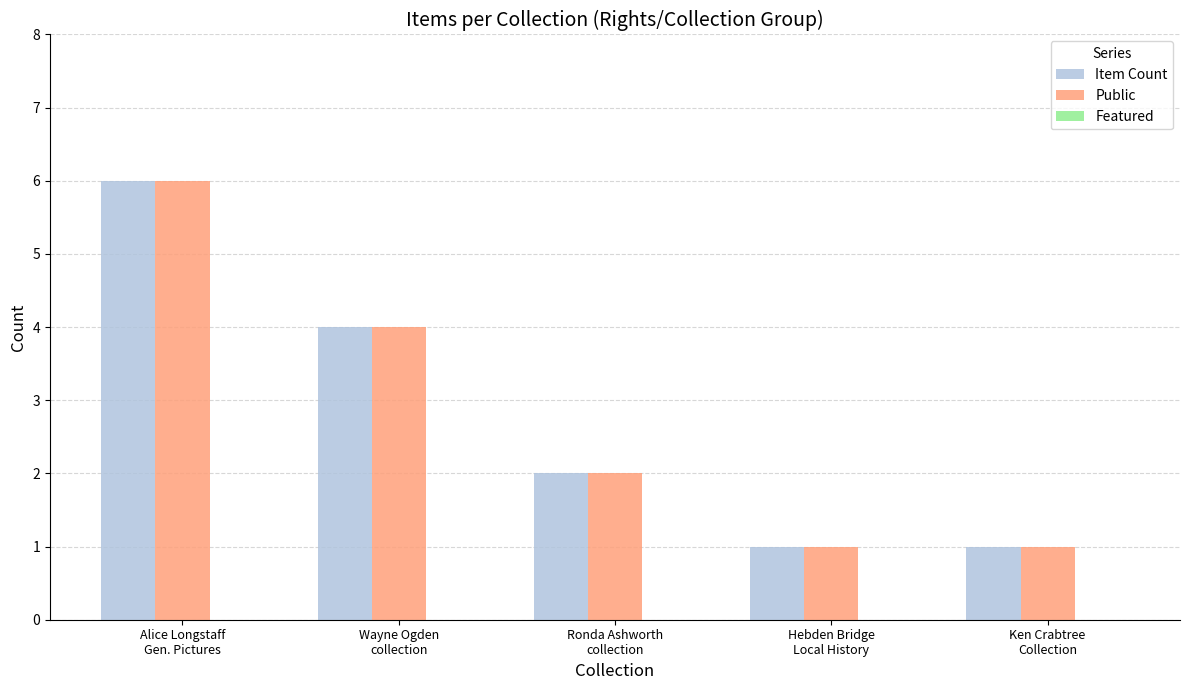

What is the difference between the maximum and minimum values in the Item Count series?

5